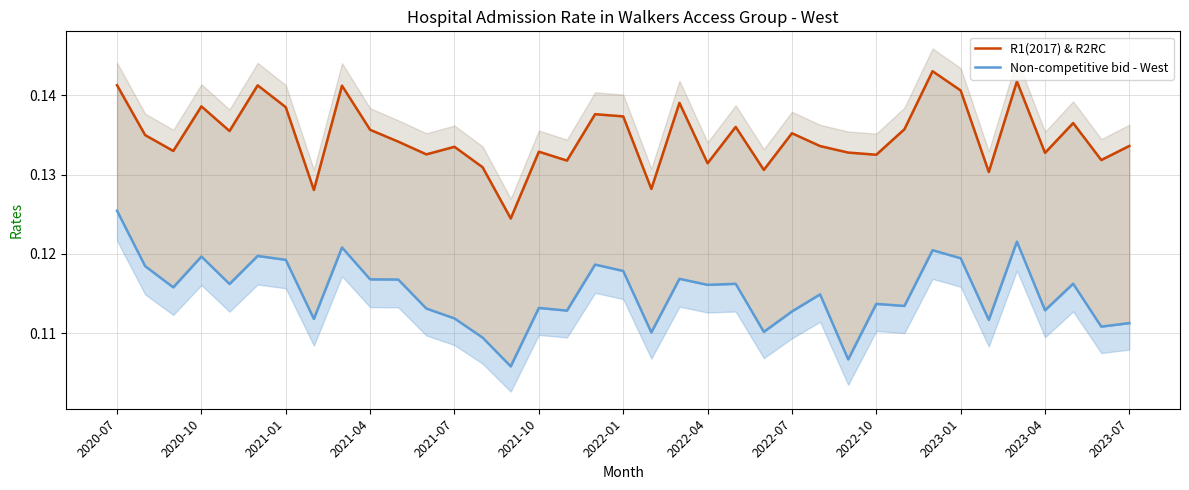

Is it true that Non-competitive bid - West equals 0.2 at 26?

False